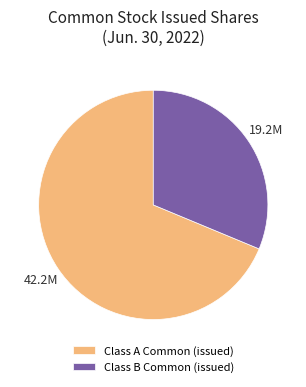

Is it true that Class B Common (issued) is 18% of the pie?

False